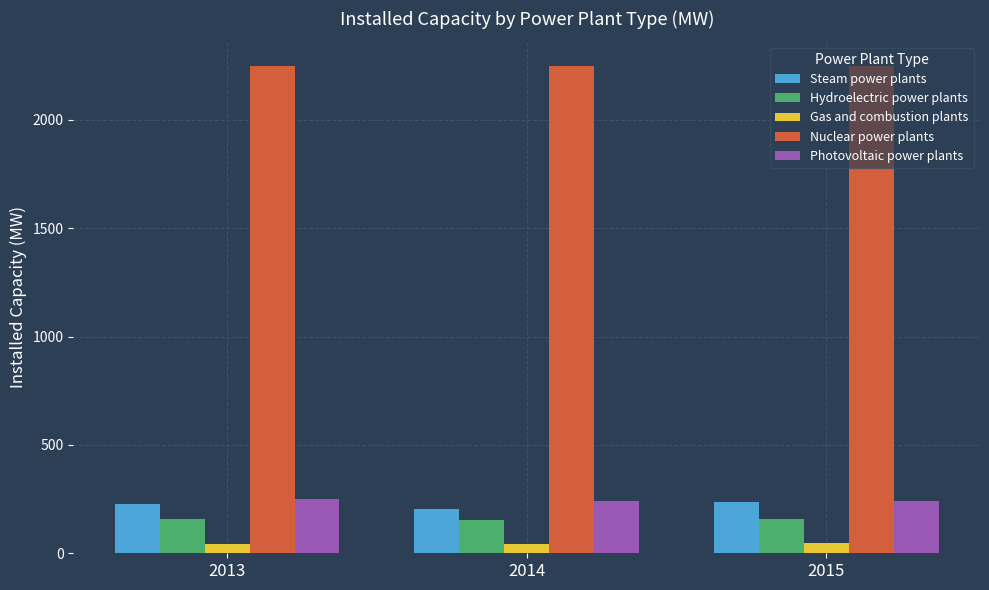

True or false: Photovoltaic power plants has a value of 406.4 at 2013.

False